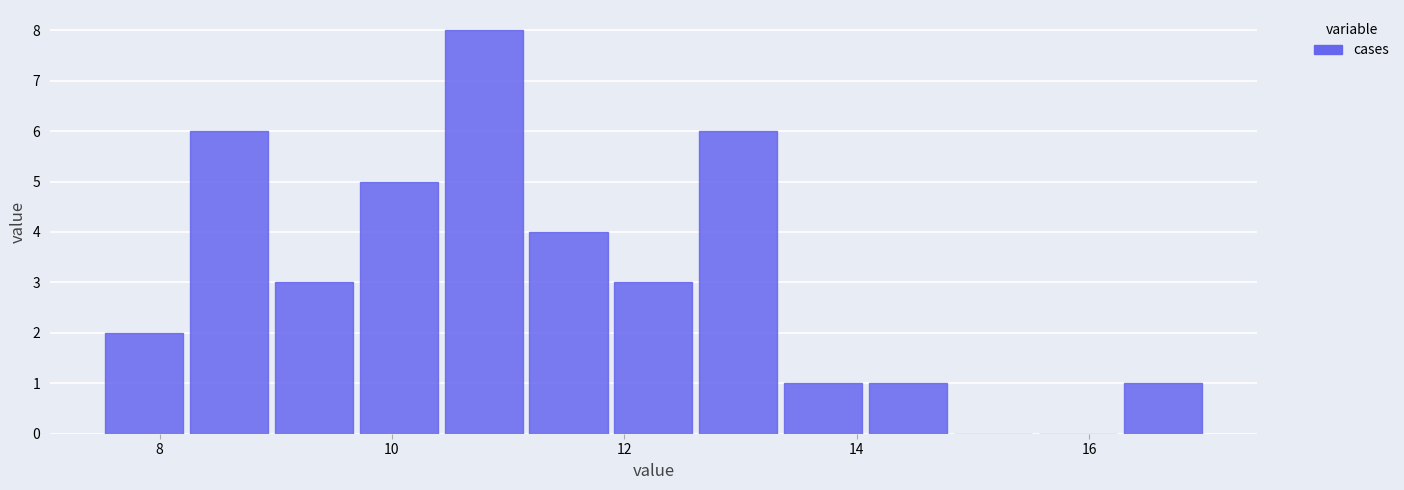

Around what value on the x-axis is the tallest bar? Give the approximate position of its centre, as read against the axis.

10.8